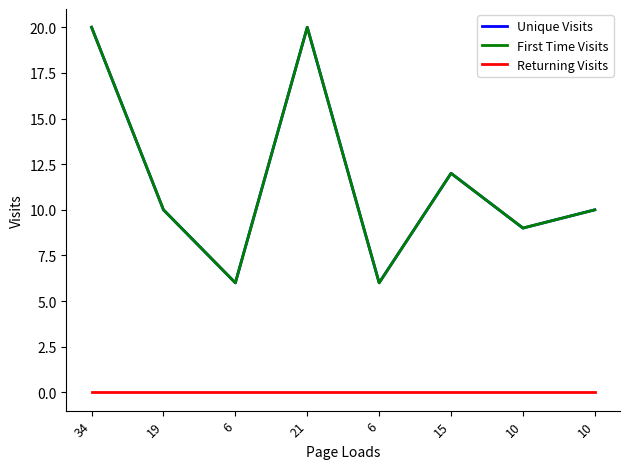

Reading left to right, what are all the values shown in this chart?

Unique Visits: 20	10	6	20	6	12	9	10
First Time Visits: 20	10	6	20	6	12	9	10
Returning Visits: 0	0	0	0	0	0	0	0